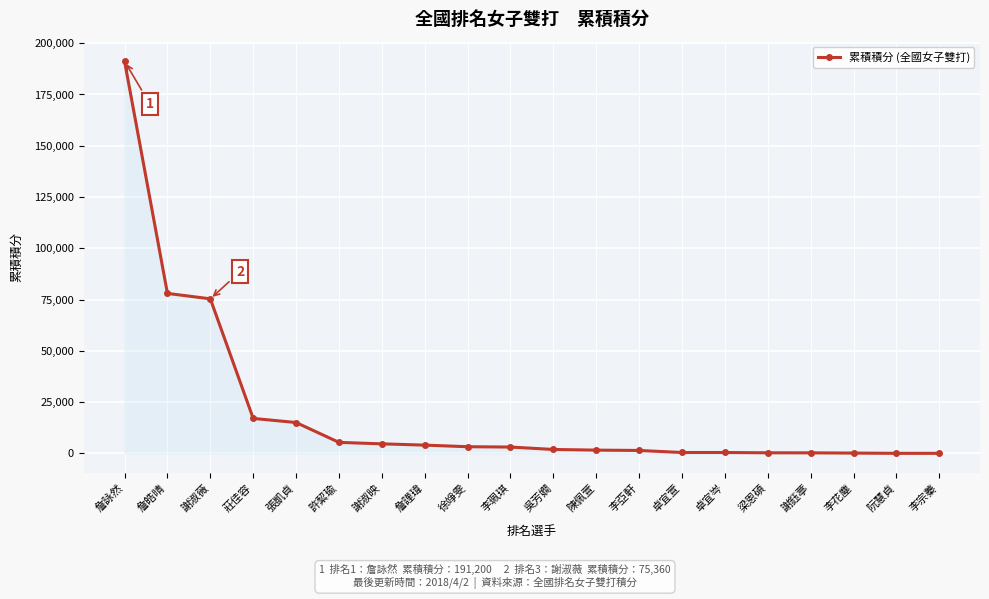

What is the greatest value displayed?

191200